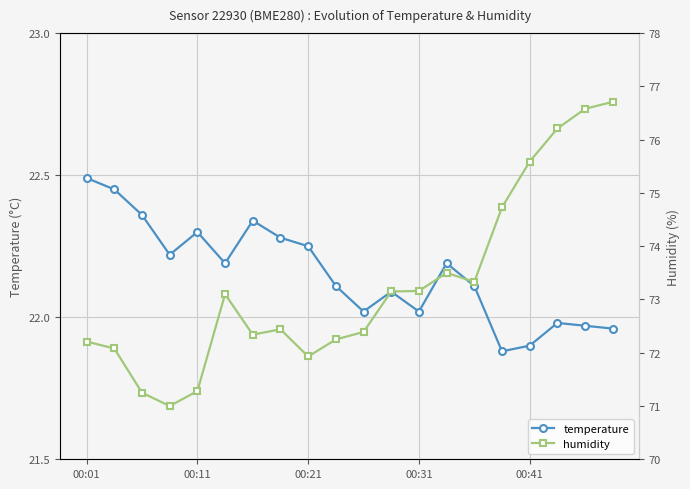

How many series are shown in this chart?

2